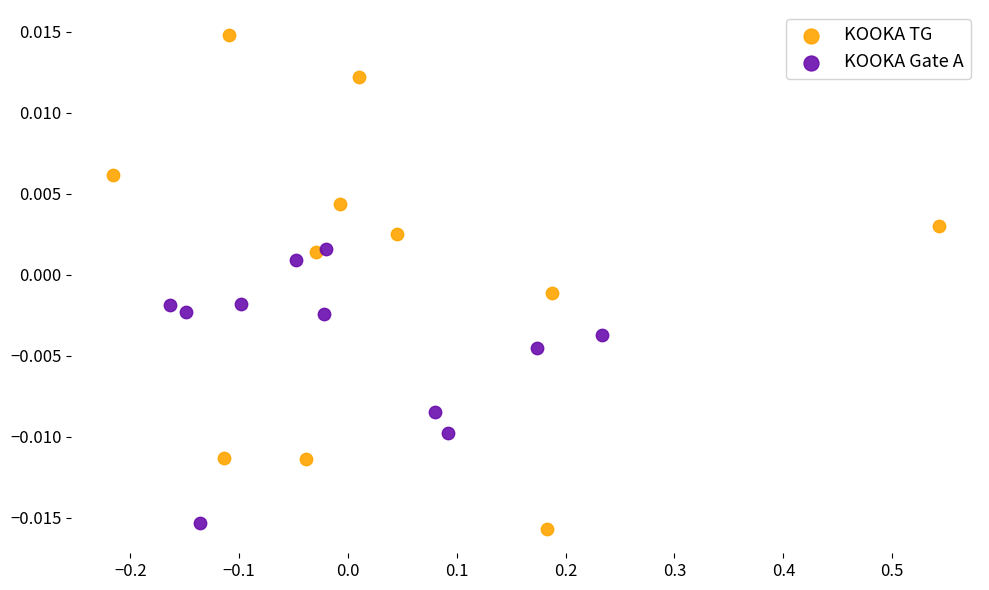

Which series contains the highest Y value?

KOOKA TG